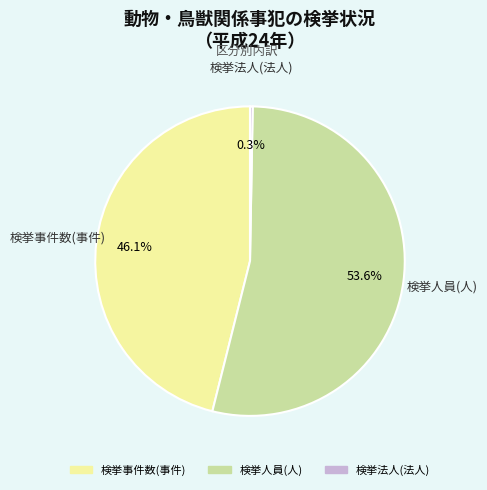

Is 検挙事件数(事件) the majority of the pie?

No